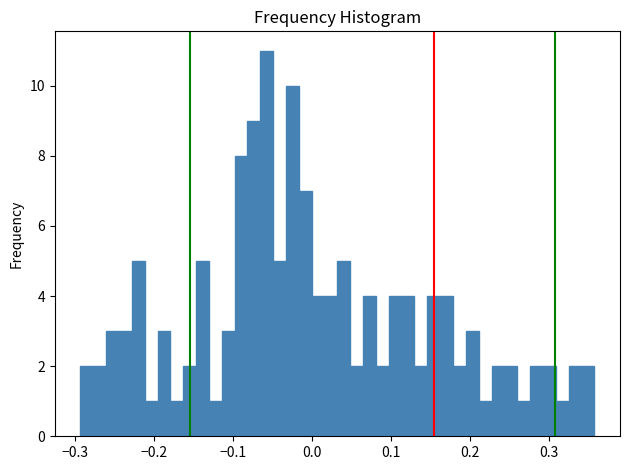

Around what value on the x-axis is the tallest bar? Give the approximate position of its centre, as read against the axis.

-0.06